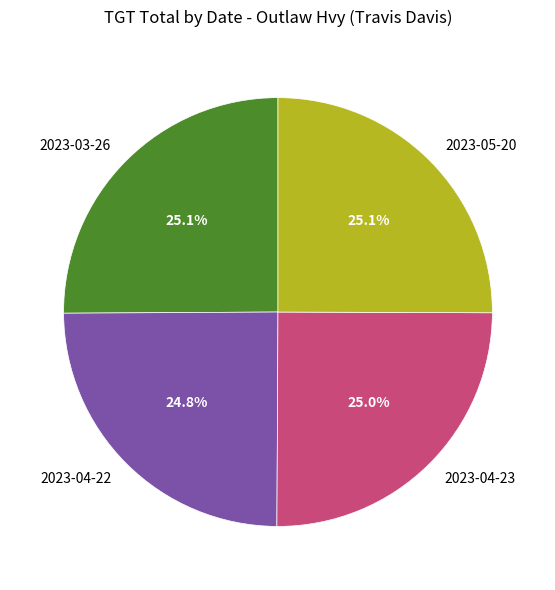

Is there any slice that represents more than half of the pie?

No